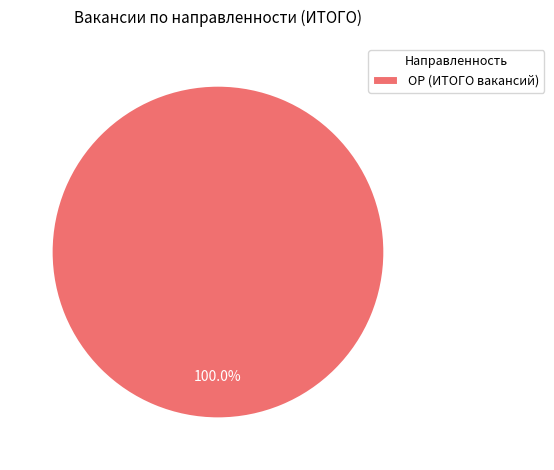

Rank the categories by value from lowest to highest.

ОР (ИТОГО вакансий)